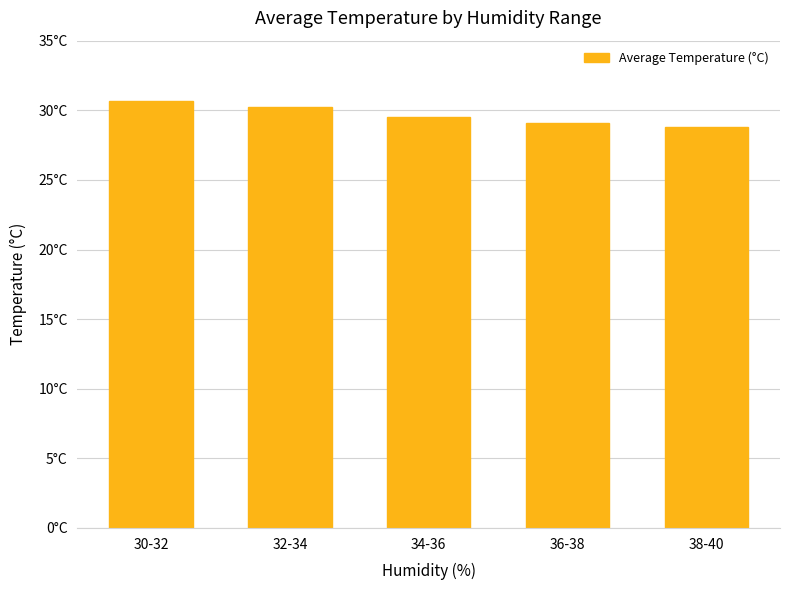

List the labels in order of value, smallest first.

38-40, 36-38, 34-36, 32-34, 30-32